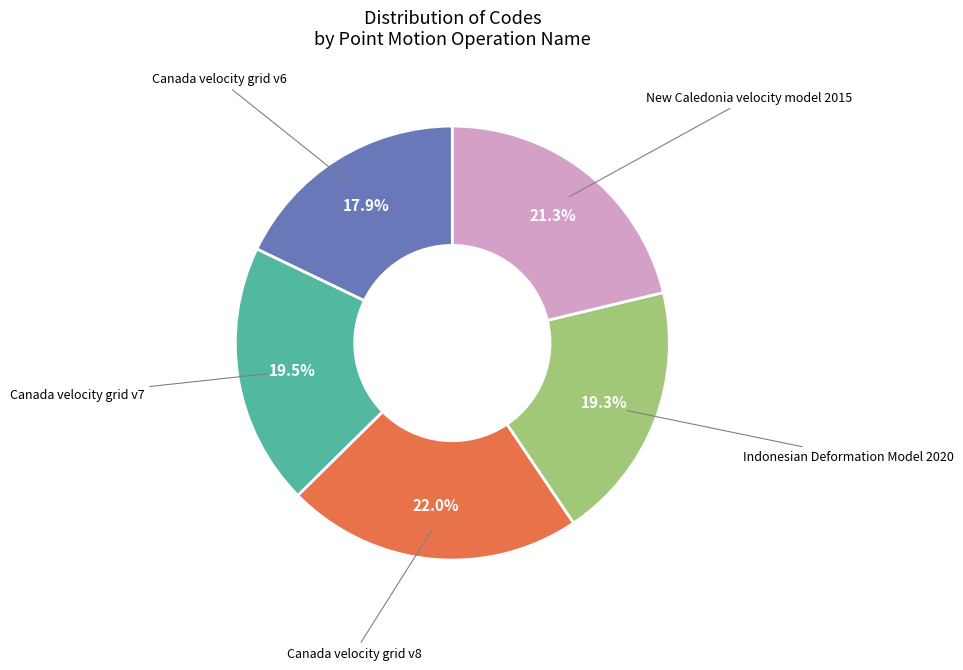

Is there a majority slice in this chart?

No